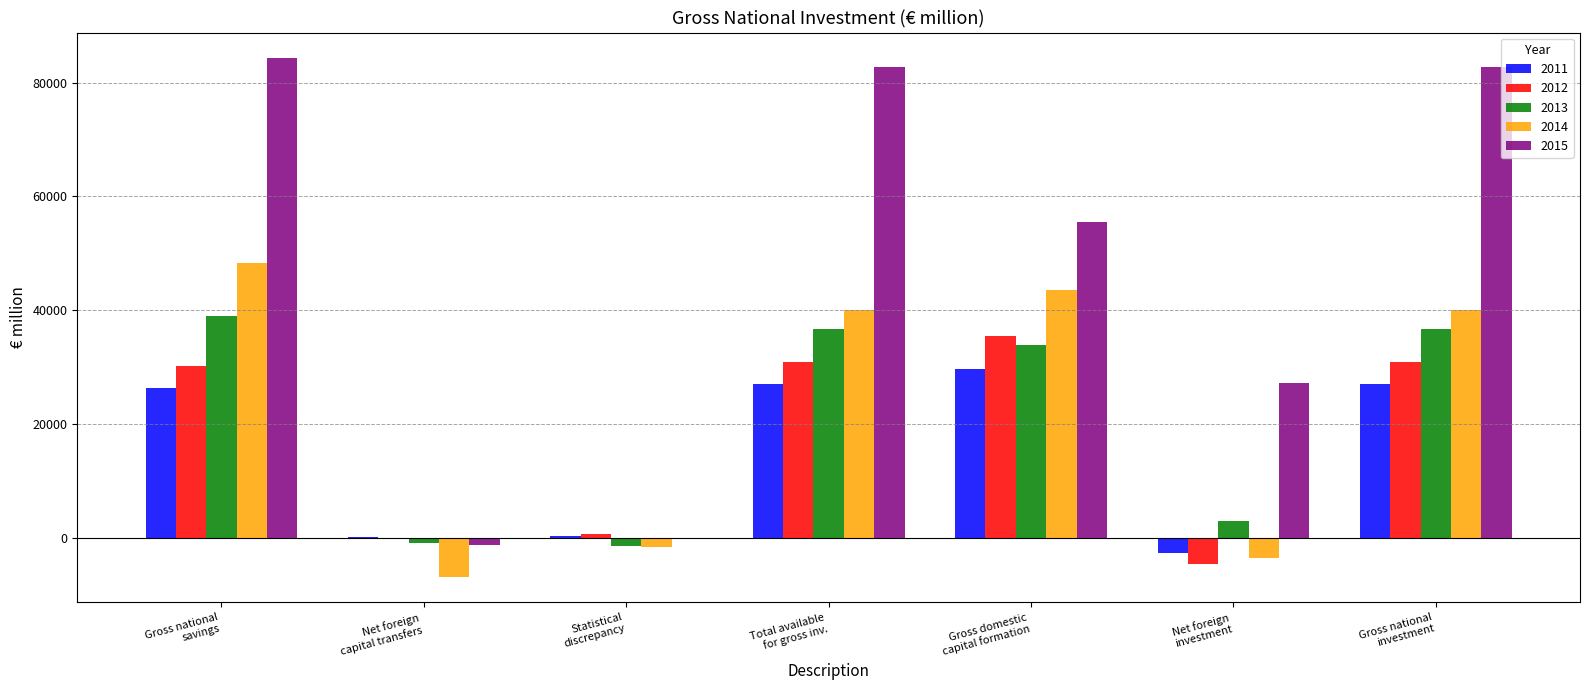

Are the bars grouped side by side (vs. stacked)?

Yes